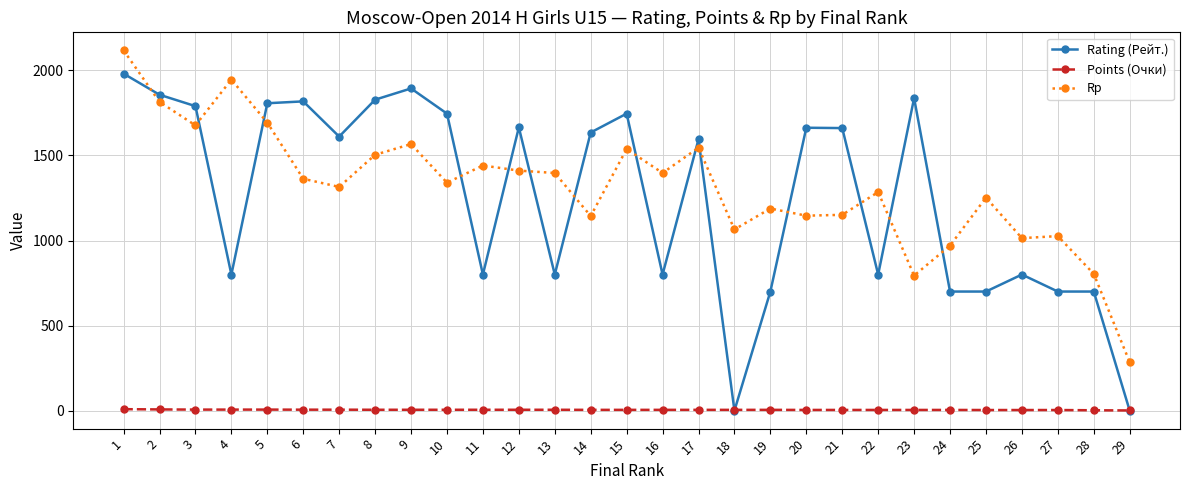

At 25, list the series in order from smallest to largest.

Points (Очки), Rating (Рейт.), Rp